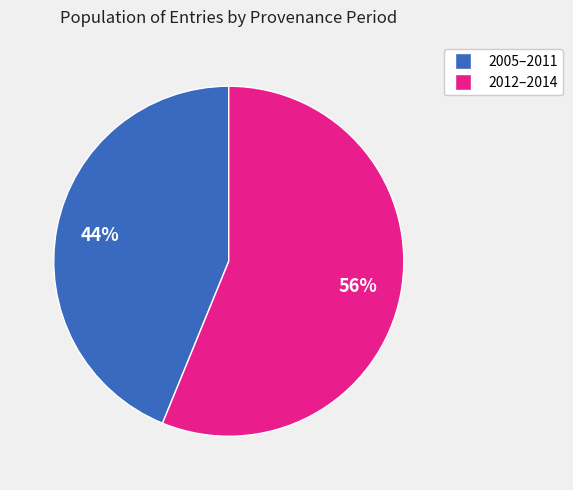

To the nearest percent, what is the difference between the largest and smallest slice percentages?

12%